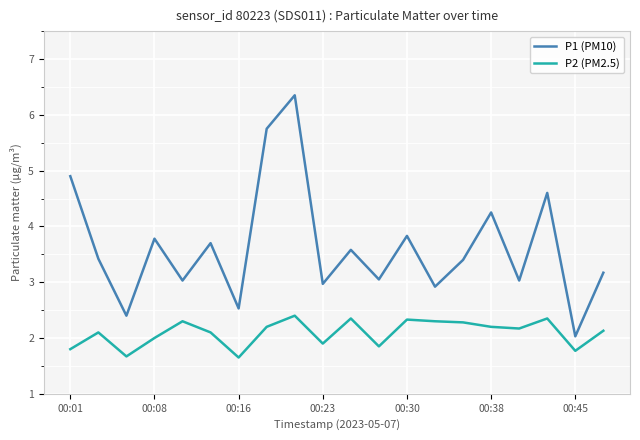

True or false: P1 (PM10) and P2 (PM2.5) intersect in this chart.

False